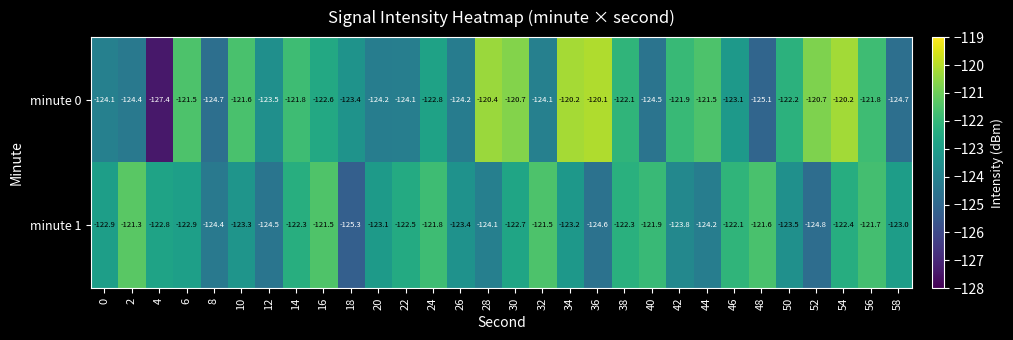

What is the total value across all series at 50?

-245.7